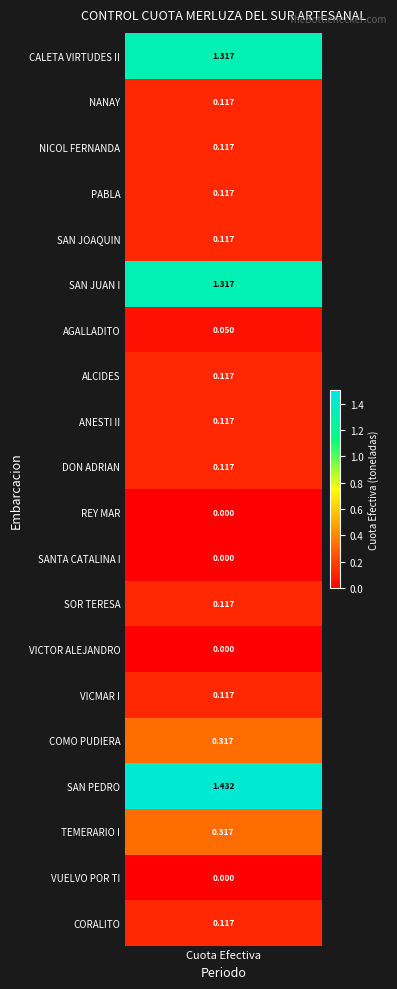

Which has a higher value, VICTOR ALEJANDRO or VICMAR I?

VICMAR I